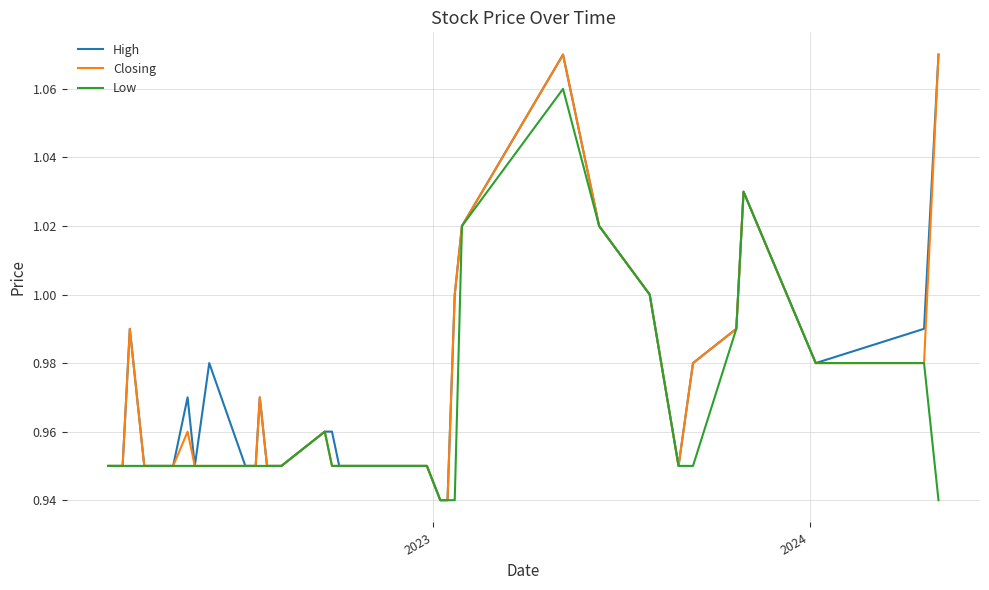

How many lines are shown in the chart?

3